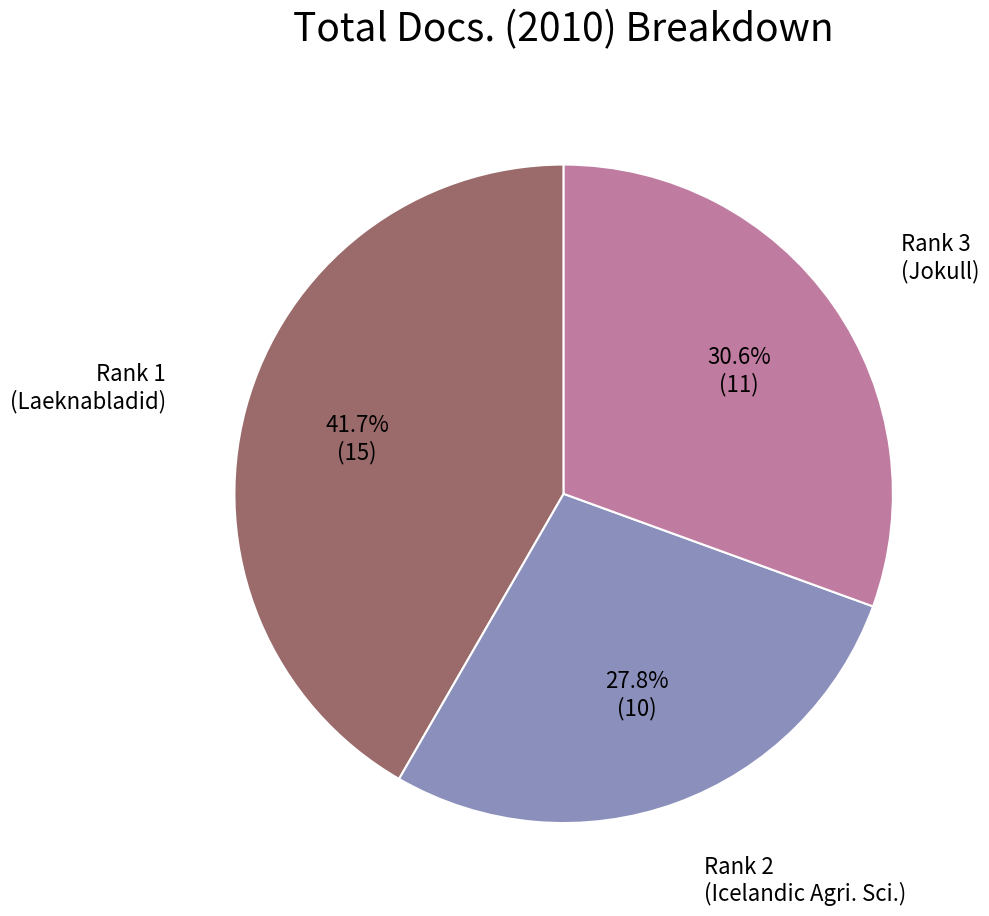

Is there a majority slice in this chart?

No